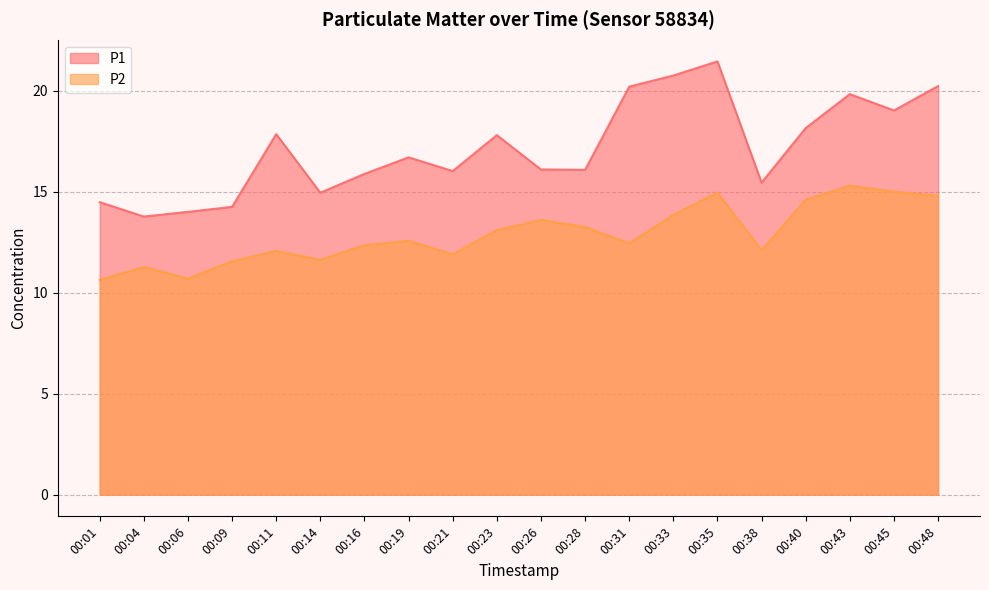

At which label does P1 first exceed 16?

00:11